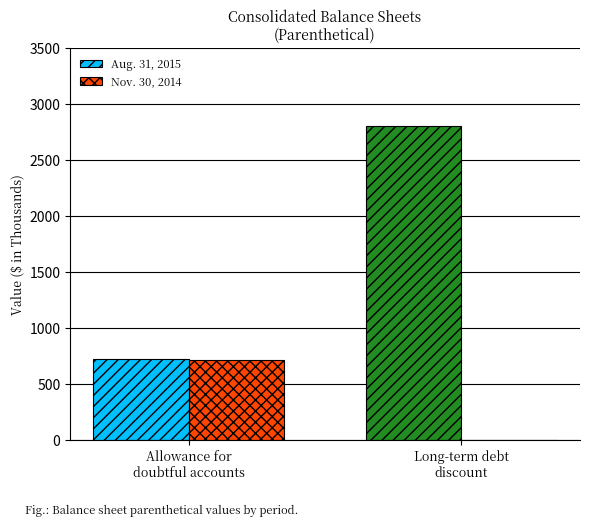

Are the bars horizontal?

No